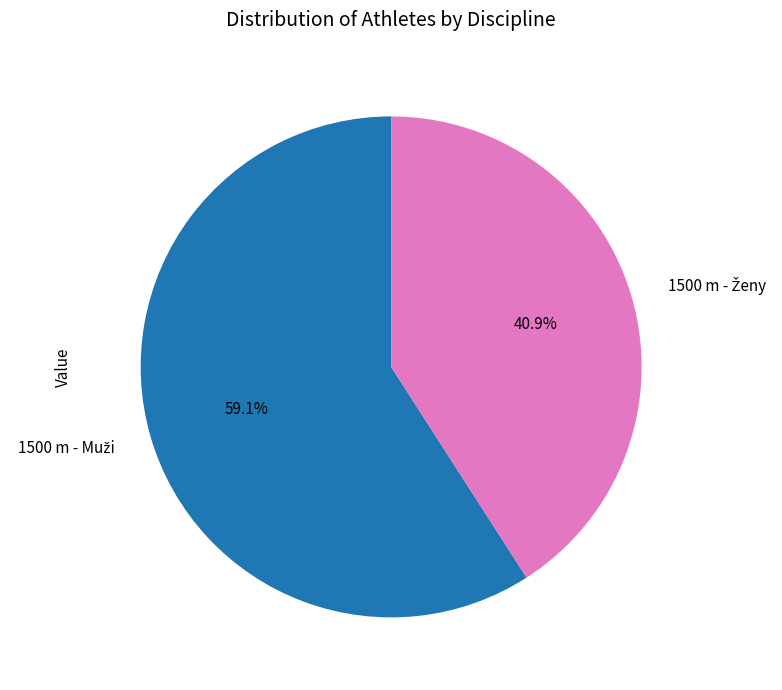

Is there a majority slice in this chart?

Yes